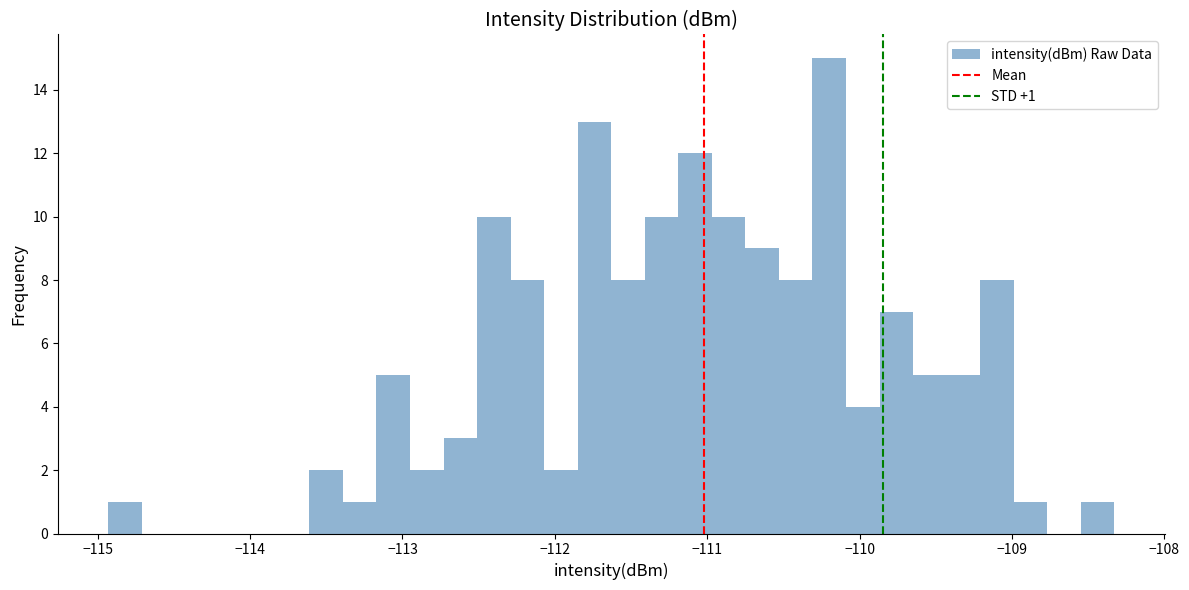

Read against the x-axis, roughly where is the centre of the tallest bar?

-110.2